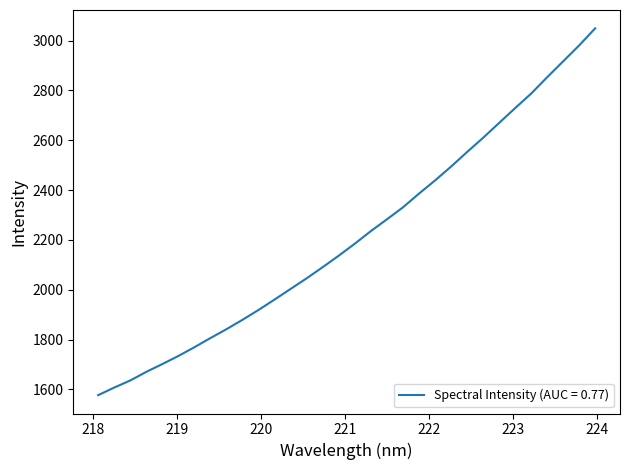

What is the difference between the maximum and minimum values?

1472.6